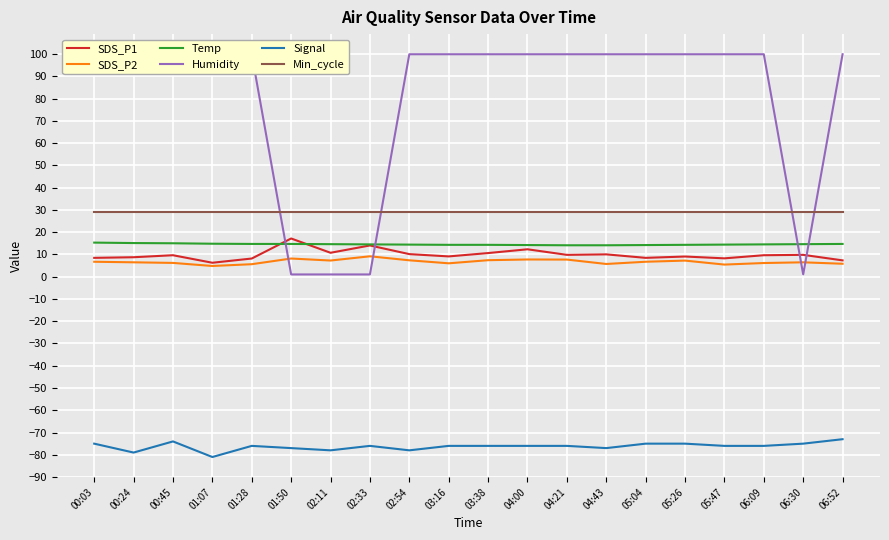

At 06:09, list the series in order from largest to smallest.

Humidity, Min_cycle, Temp, SDS_P1, SDS_P2, Signal